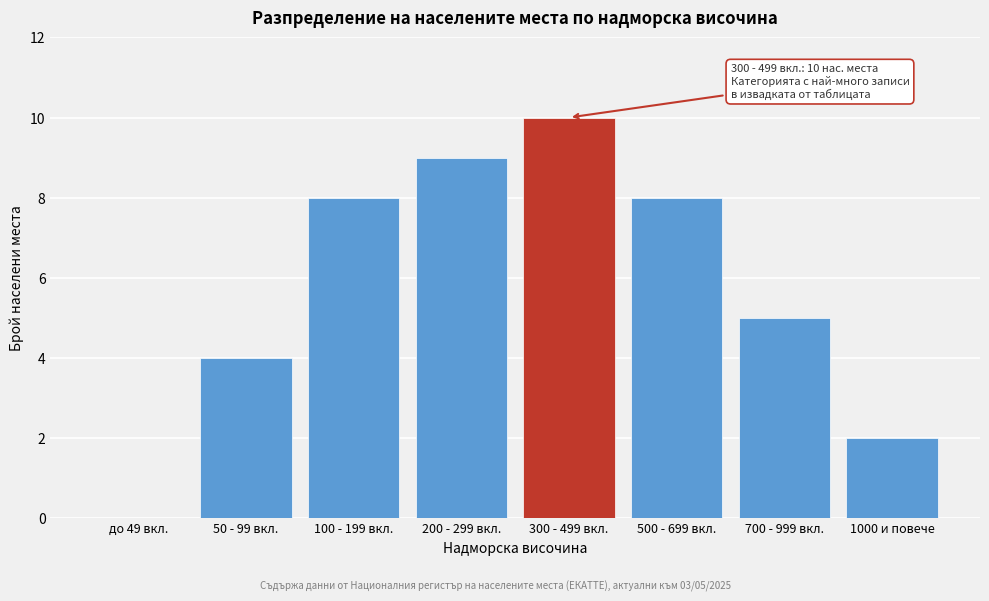

Reading right to left, what are all the values shown in this chart?

1000 и повече=2	700 - 999 вкл.=5	500 - 699 вкл.=8	300 - 499 вкл.=10	200 - 299 вкл.=9	100 - 199 вкл.=8	50 - 99 вкл.=4	до 49 вкл.=0